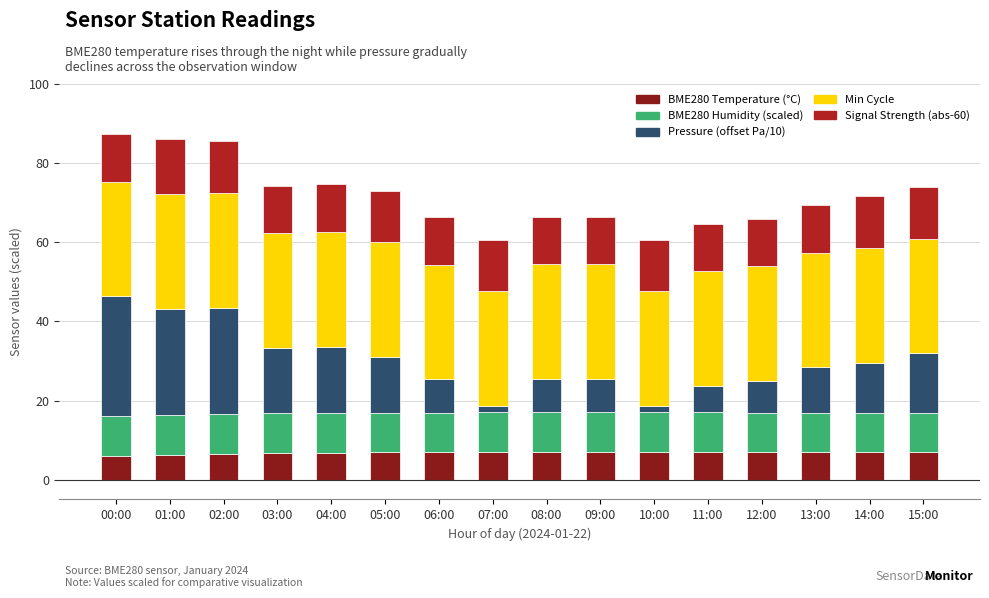

The BME280 Temperature (°C) series shows 6.9 at 13:00. True or false?

True